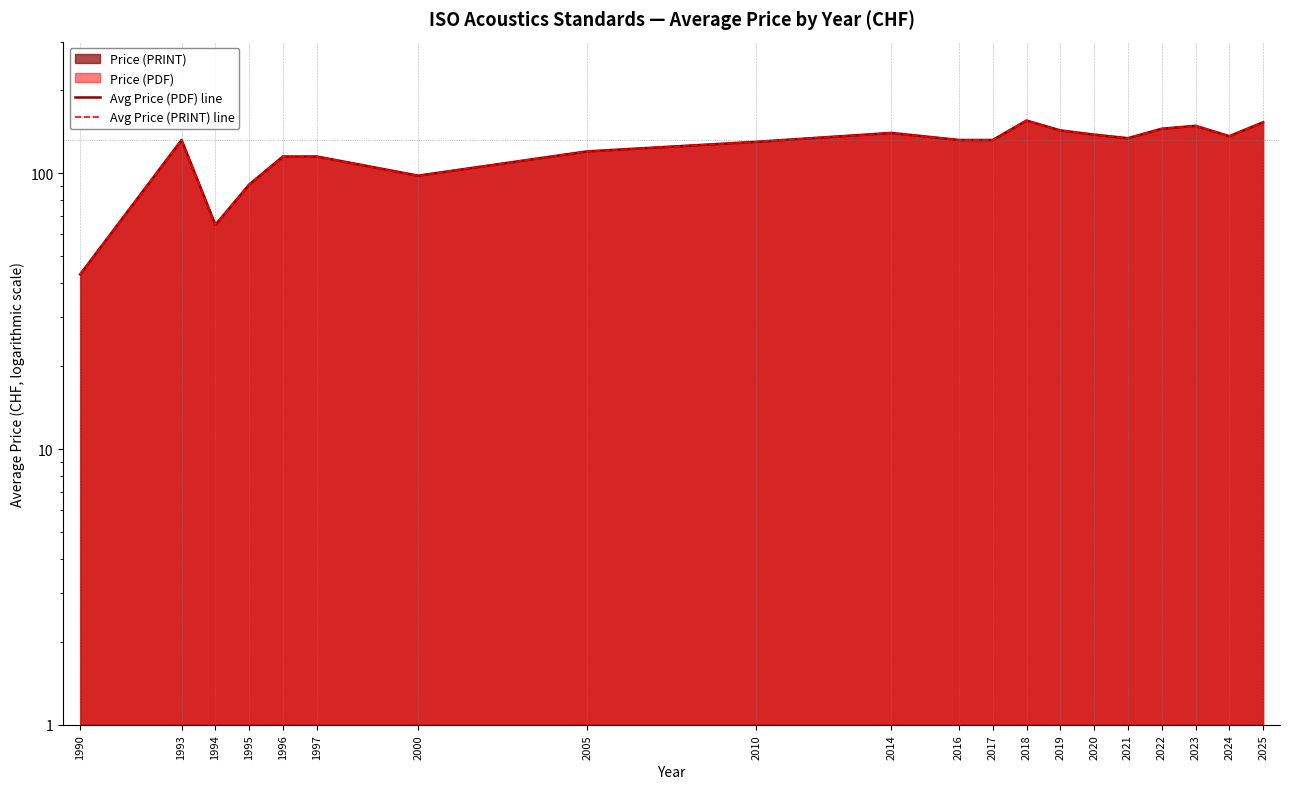

True or false: Avg Price (PRINT) line and Avg Price (PDF) line cross at least once.

False